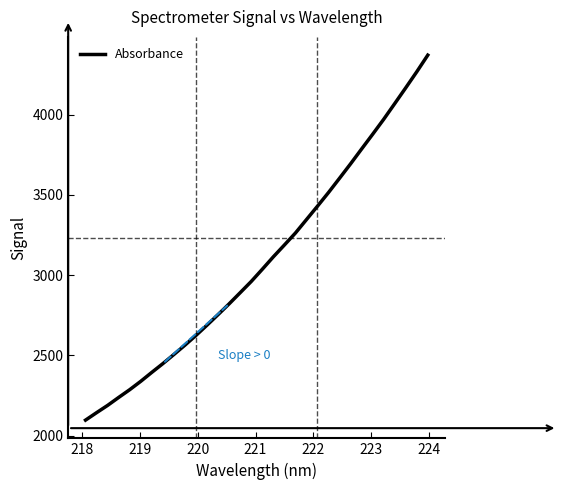

What is the minimum value shown in the chart?

2097.7